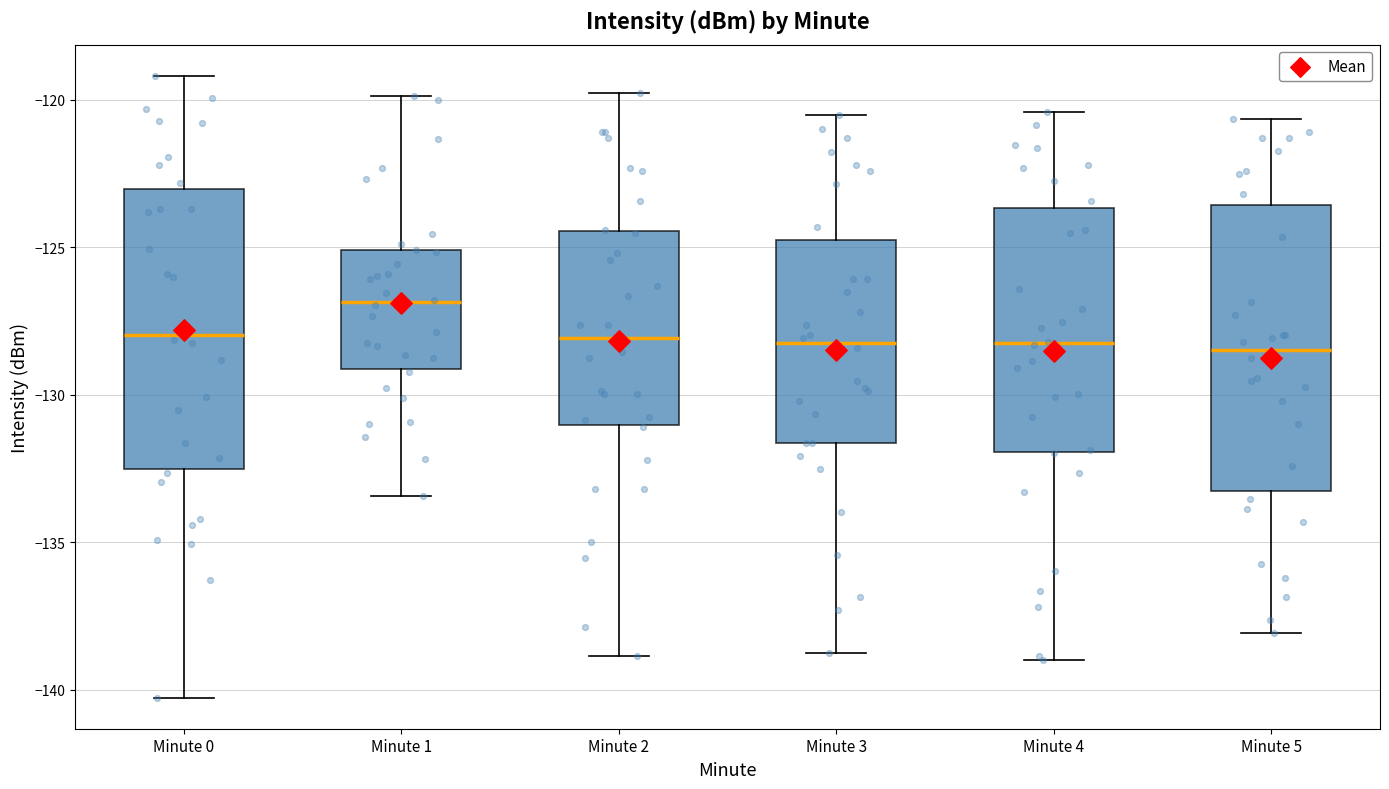

Reading left to right, transcribe this box plot: for each box, give where its median line is, the range the box spans, and where its two whiskers end, as read against the y-axis. The values are not printed on the chart, so give them approximately, as read against the axis.

Minute 0: median -128.0, box -132.5 to -123.0, whiskers -140.5 to -119.0
Minute 1: median -127.0, box -129.0 to -125.0, whiskers -133.5 to -120.0
Minute 2: median -128.0, box -131.0 to -124.5, whiskers -139.0 to -120.0
Minute 3: median -128.5, box -131.5 to -125.0, whiskers -139.0 to -120.5
Minute 4: median -128.5, box -132.0 to -123.5, whiskers -139.0 to -120.5
Minute 5: median -128.5, box -133.5 to -123.5, whiskers -138.0 to -120.5